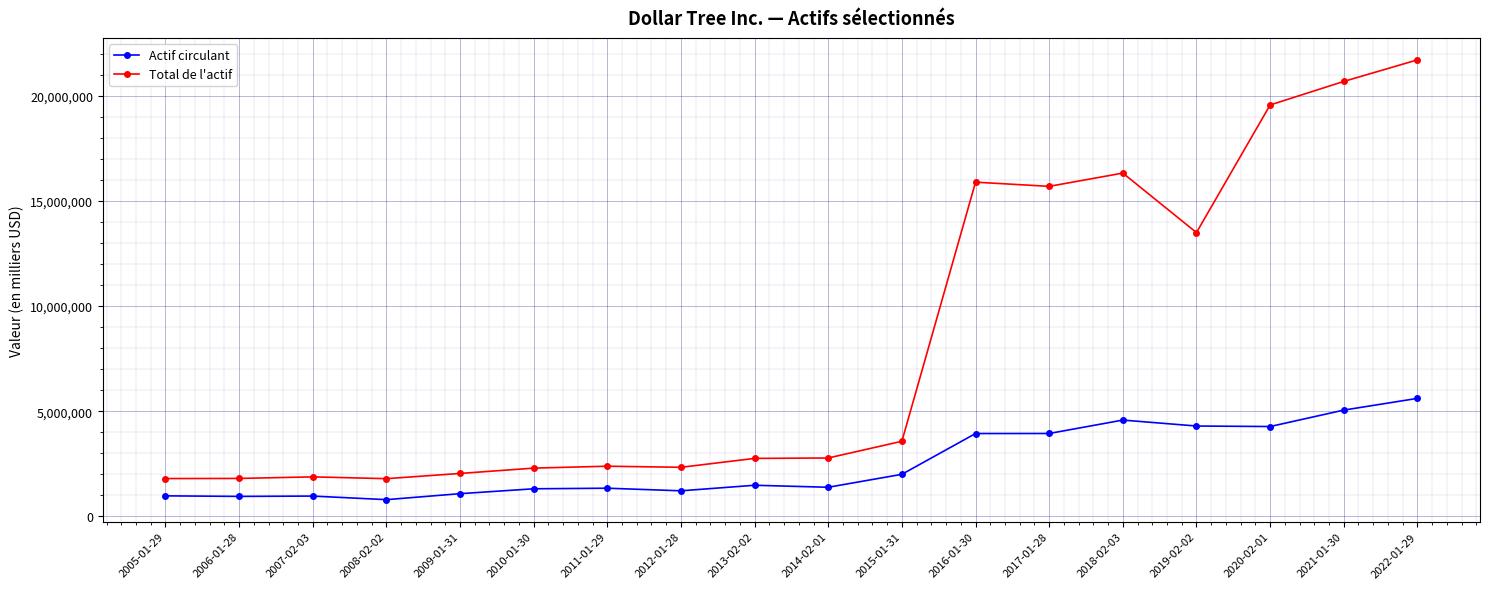

List the series in order of their overall mean, highest first.

Total de l'actif, Actif circulant